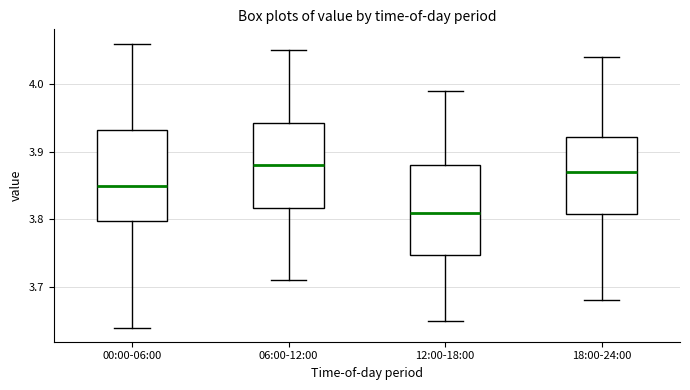

Reading left to right, transcribe this box plot: for each box, give where its median line is, the range the box spans, and where its two whiskers end, as read against the y-axis. The values are not printed on the chart, so give them approximately, as read against the axis.

00:00-06:00: median 3.85, box 3.80 to 3.93, whiskers 3.64 to 4.06
06:00-12:00: median 3.88, box 3.82 to 3.94, whiskers 3.71 to 4.05
12:00-18:00: median 3.81, box 3.75 to 3.88, whiskers 3.65 to 3.99
18:00-24:00: median 3.87, box 3.81 to 3.92, whiskers 3.68 to 4.04